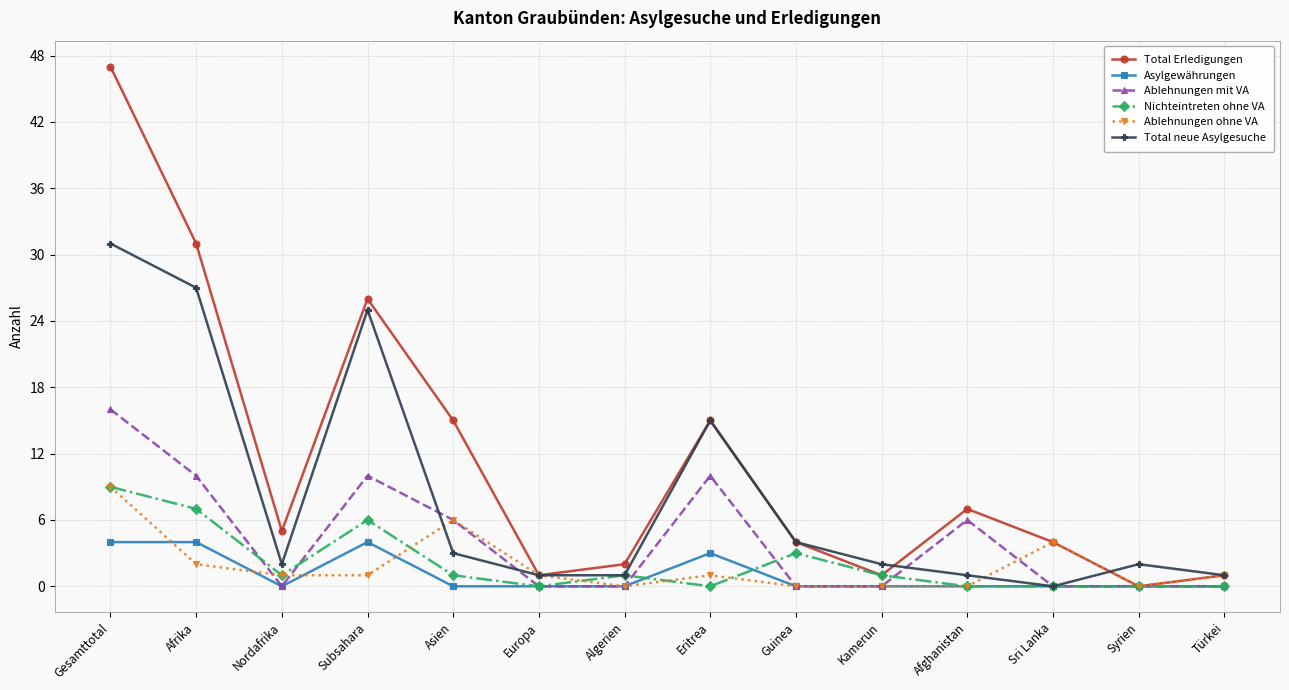

What is the label of the 12th point from the right?

Nordafrika